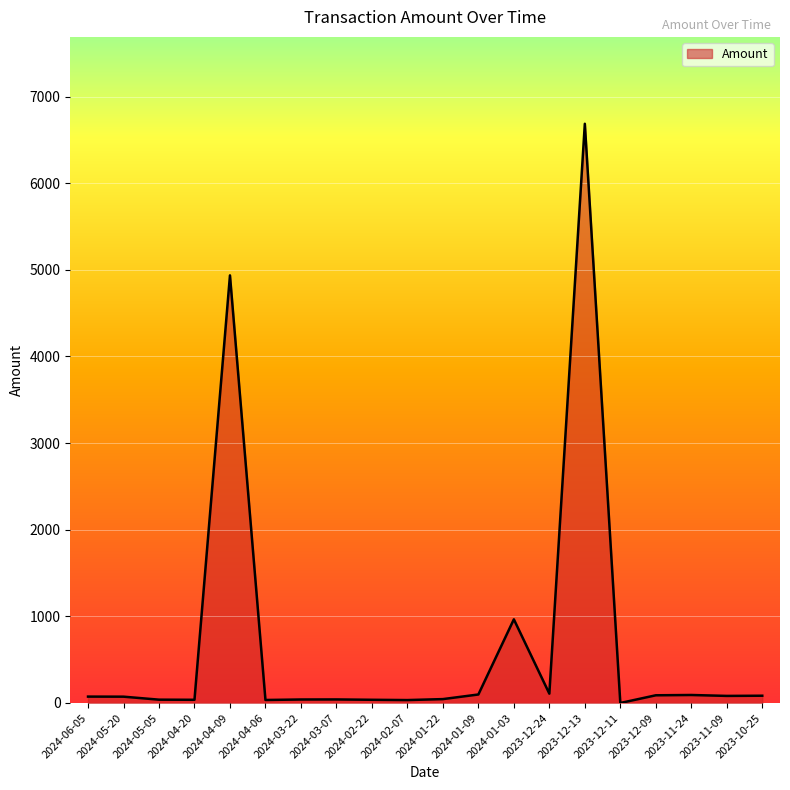

What is the change in value from 2024-01-22 to 2023-12-09?

+44.0